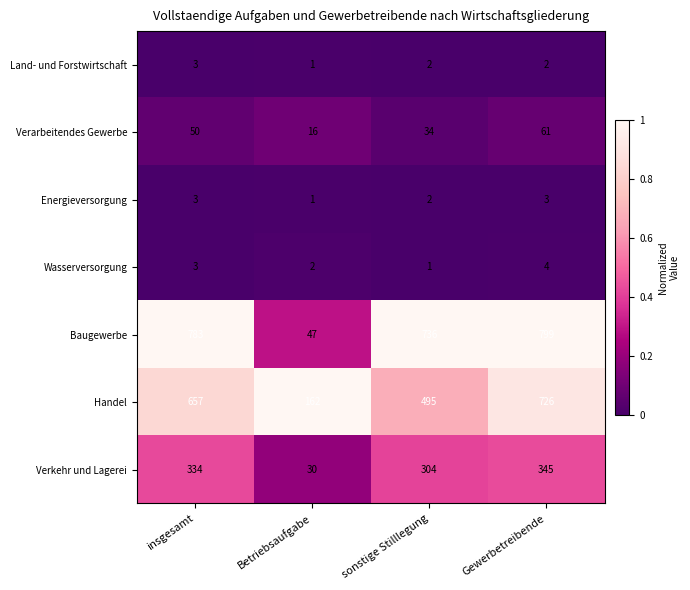

Rank the categories by Verkehr und Lagerei value from highest to lowest.

Gewerbetreibende, insgesamt, sonstige Stilllegung, Betriebsaufgabe